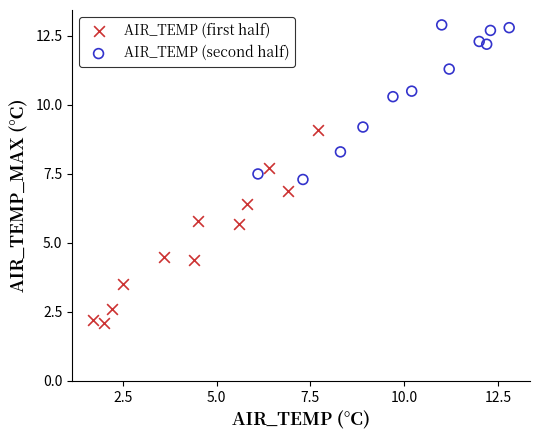

Which series has the largest Y range (max minus min)?

AIR_TEMP (first half)